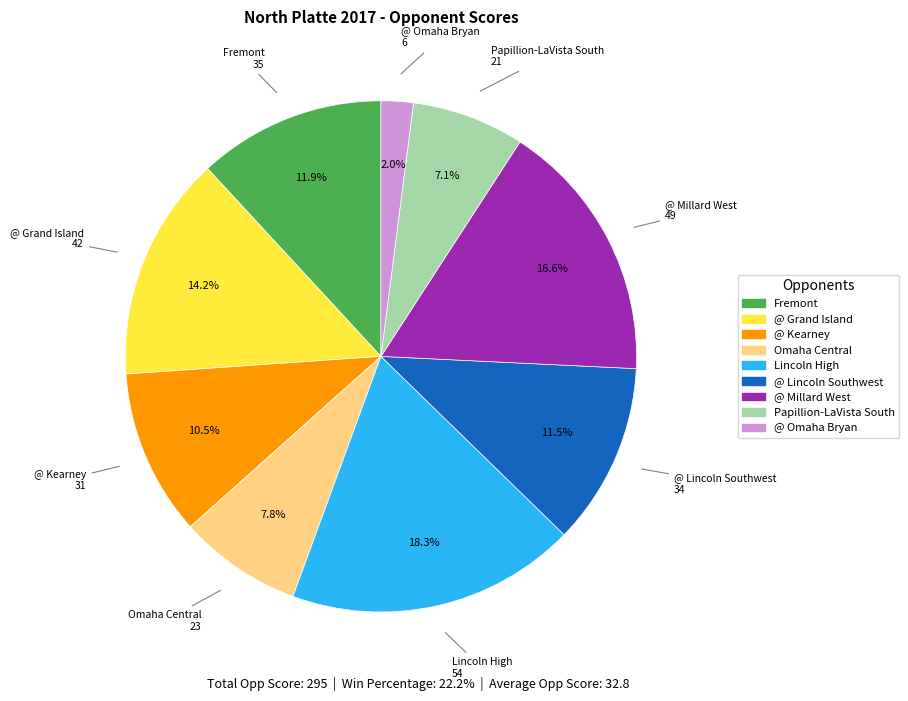

How many segments does this pie chart have?

9